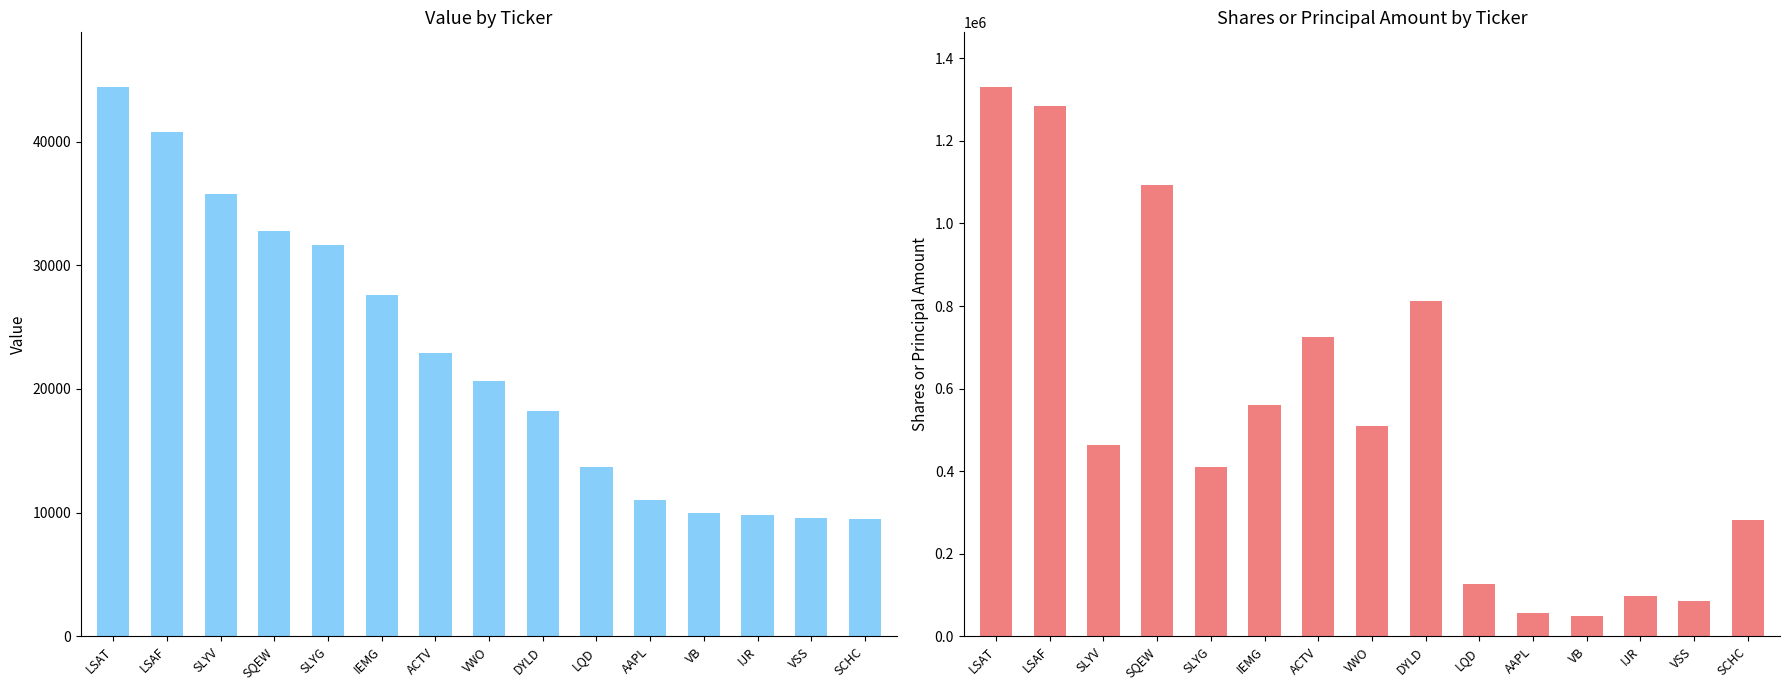

List the series in order of their overall mean, highest first.

Shares or principal amount, Value